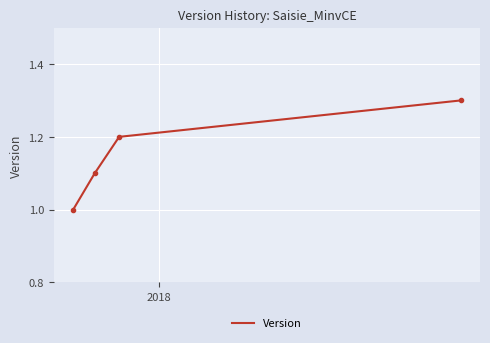

What is the difference between the maximum and minimum values?

0.3